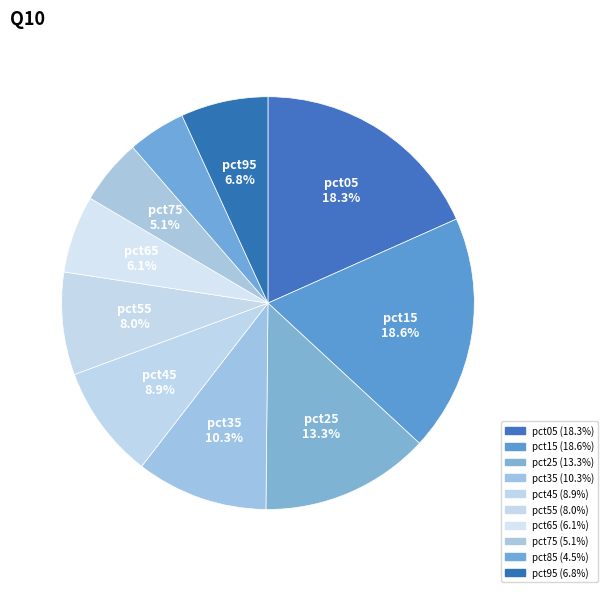

Count the number of slices in the pie.

10